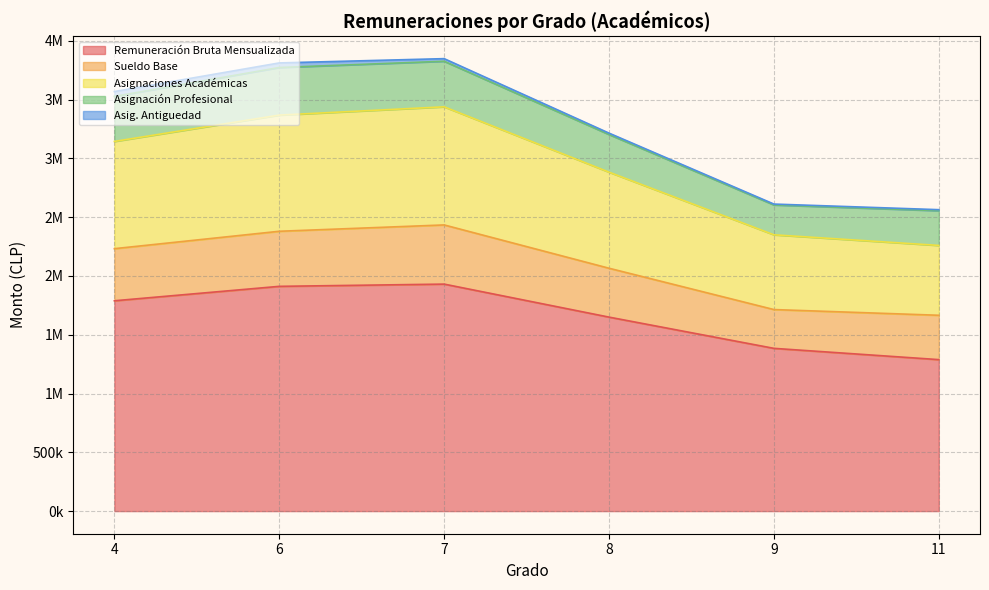

Does the chart have visible grid lines?

Yes